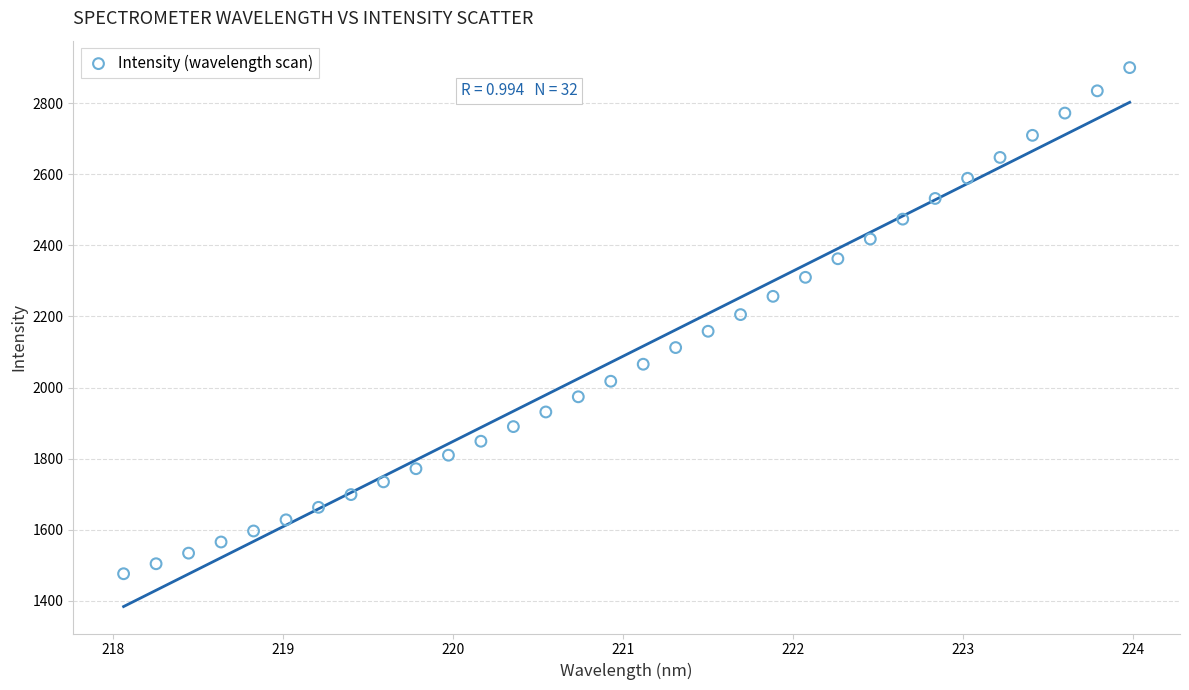

What is the range of Y values (max minus min)?

1423.5